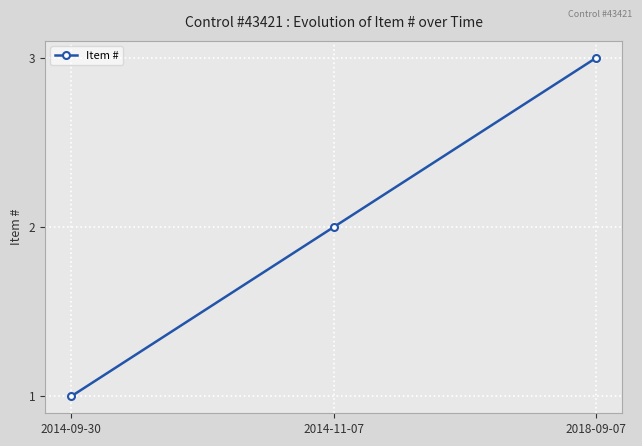

How many lines are shown in the chart?

1